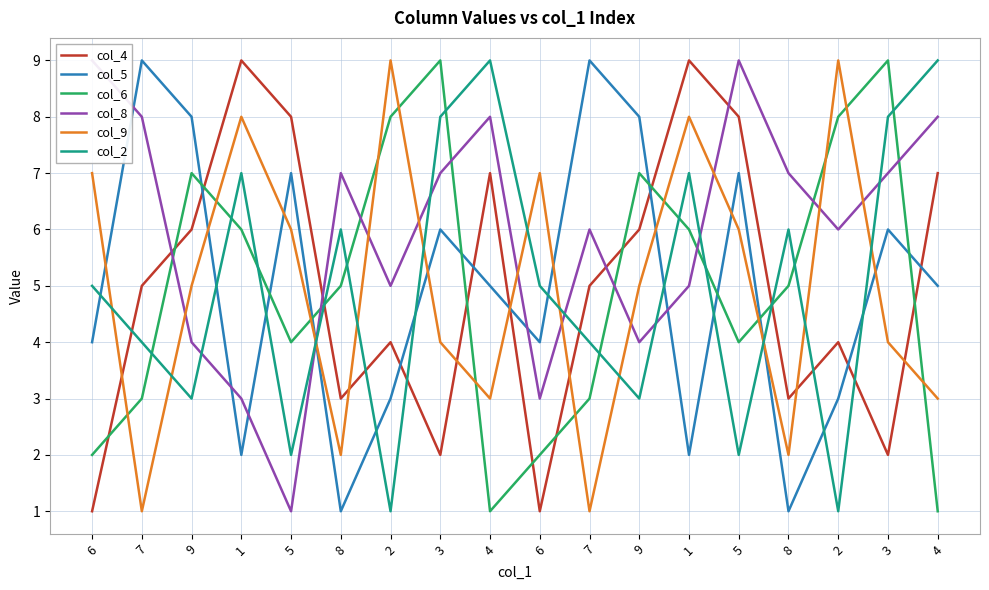

What is the label of the 3rd point from the left?

9